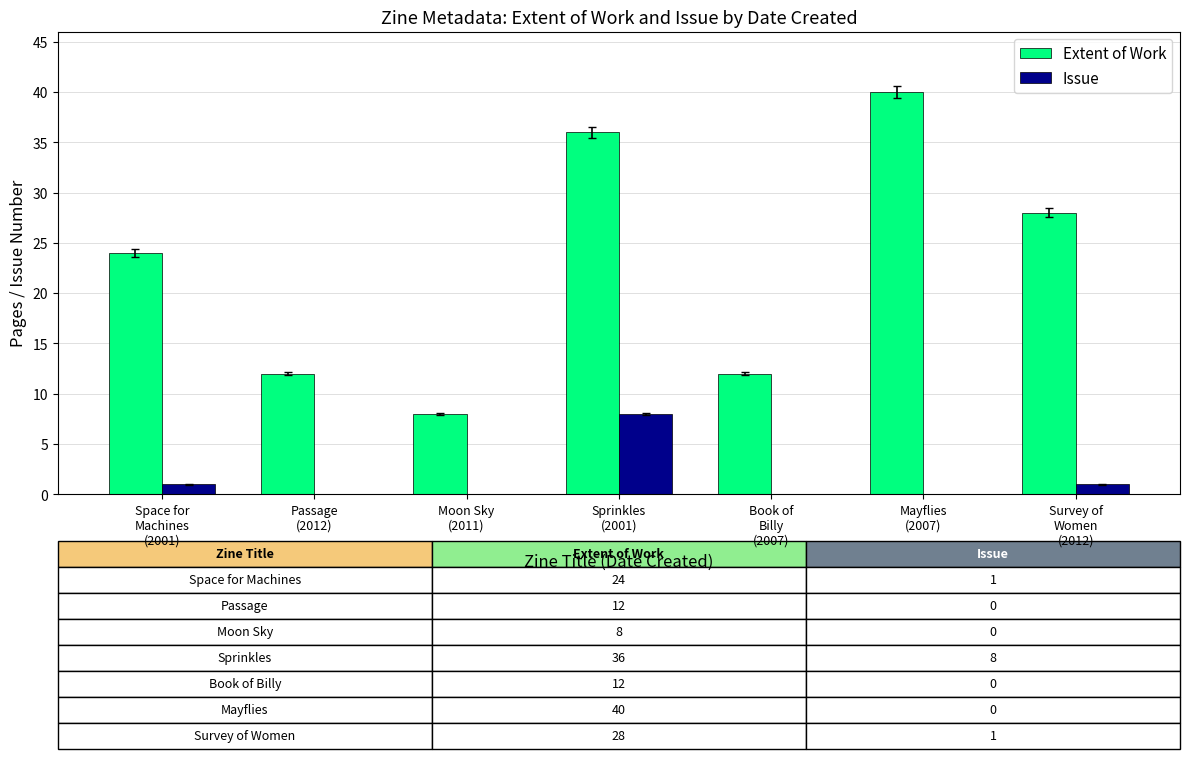

What is the sum of all Issue values?

10